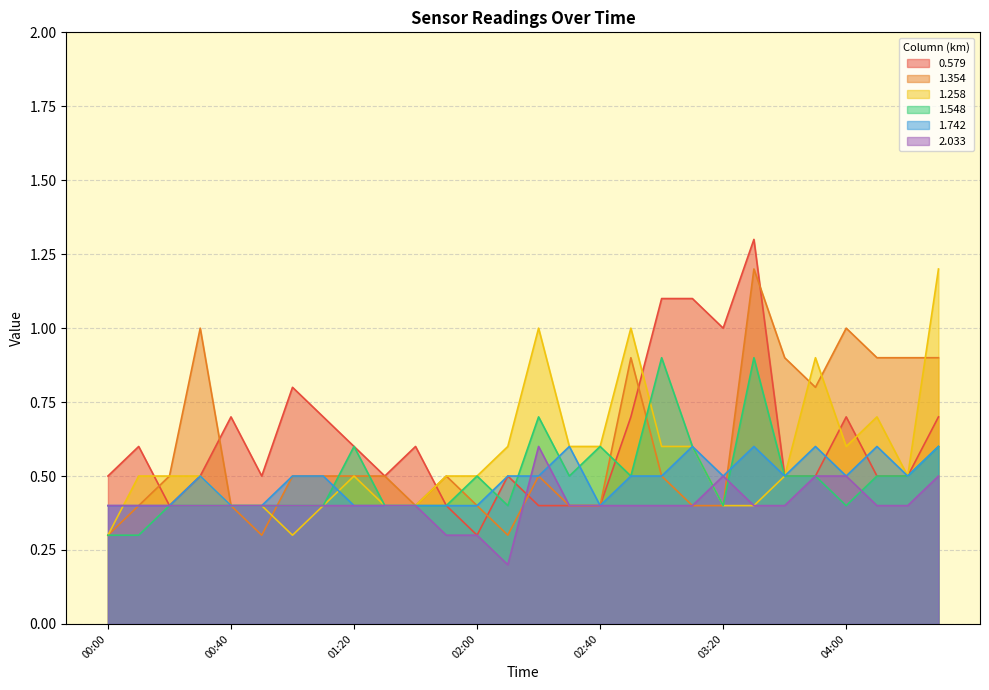

Which series ends up on top after the final intersection of 0.579 and 1.258?

1.258